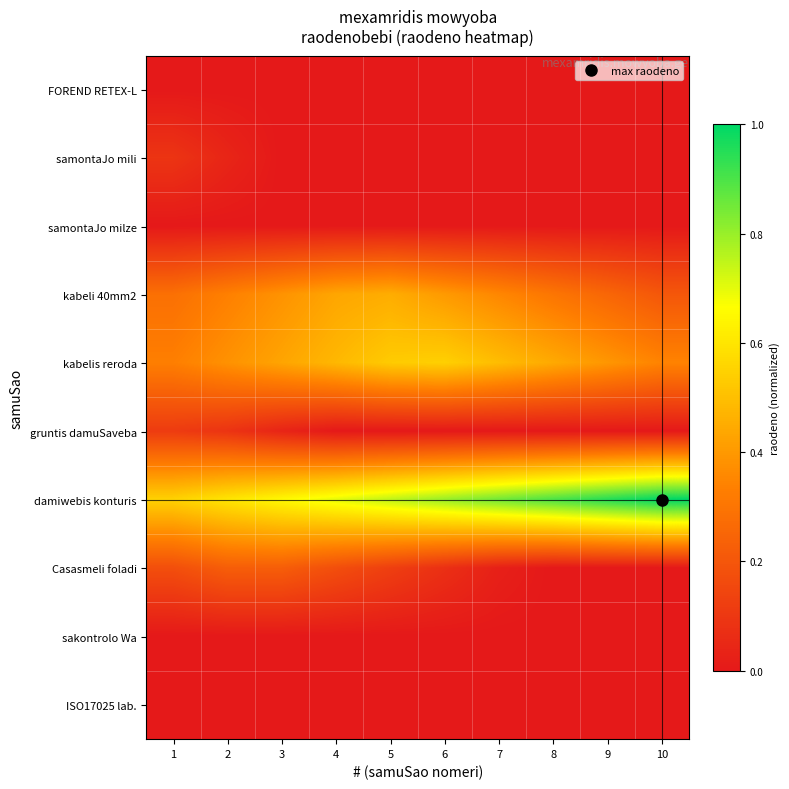

Reading left to right, list all the values displayed in this chart.

FOREND RETEX-L: 1=0.0	2=0.0	3=0.0	4=0.0	5=0.0	6=0.0	7=0.0	8=0.0	9=0.0	10=0.0
samontaJo mili: 1=0.1	2=0.0	3=0.0	4=0.0	5=0.0	6=0.0	7=0.0	8=0.0	9=0.0	10=0.0
samontaJo milze: 1=0.0	2=0.0	3=0.0	4=0.0	5=0.0	6=0.0	7=0.0	8=0.0	9=0.0	10=0.0
kabeli 40mm2: 1=0.3	2=0.3	3=0.4	4=0.4	5=0.5	6=0.4	7=0.4	8=0.3	9=0.3	10=0.2
kabelis reroda: 1=0.3	2=0.4	3=0.4	4=0.5	5=0.5	6=0.5	7=0.5	8=0.4	9=0.4	10=0.3
gruntis damuSaveba: 1=0.1	2=0.1	3=0.0	4=0.0	5=0.0	6=0.0	7=0.0	8=0.0	9=0.0	10=0.0
damiwebis konturis: 1=0.6	2=0.6	3=0.7	4=0.7	5=0.8	6=0.8	7=0.8	8=0.9	9=0.9	10=1.0
Casasmeli foladi: 1=0.2	2=0.2	3=0.2	4=0.2	5=0.1	6=0.1	7=0.0	8=0.0	9=0.0	10=0.0
sakontrolo Wa: 1=0.0	2=0.0	3=0.0	4=0.0	5=0.0	6=0.0	7=0.0	8=0.0	9=0.0	10=0.0
ISO17025 lab.: 1=0.0	2=0.0	3=0.0	4=0.0	5=0.0	6=0.0	7=0.0	8=0.0	9=0.0	10=0.0